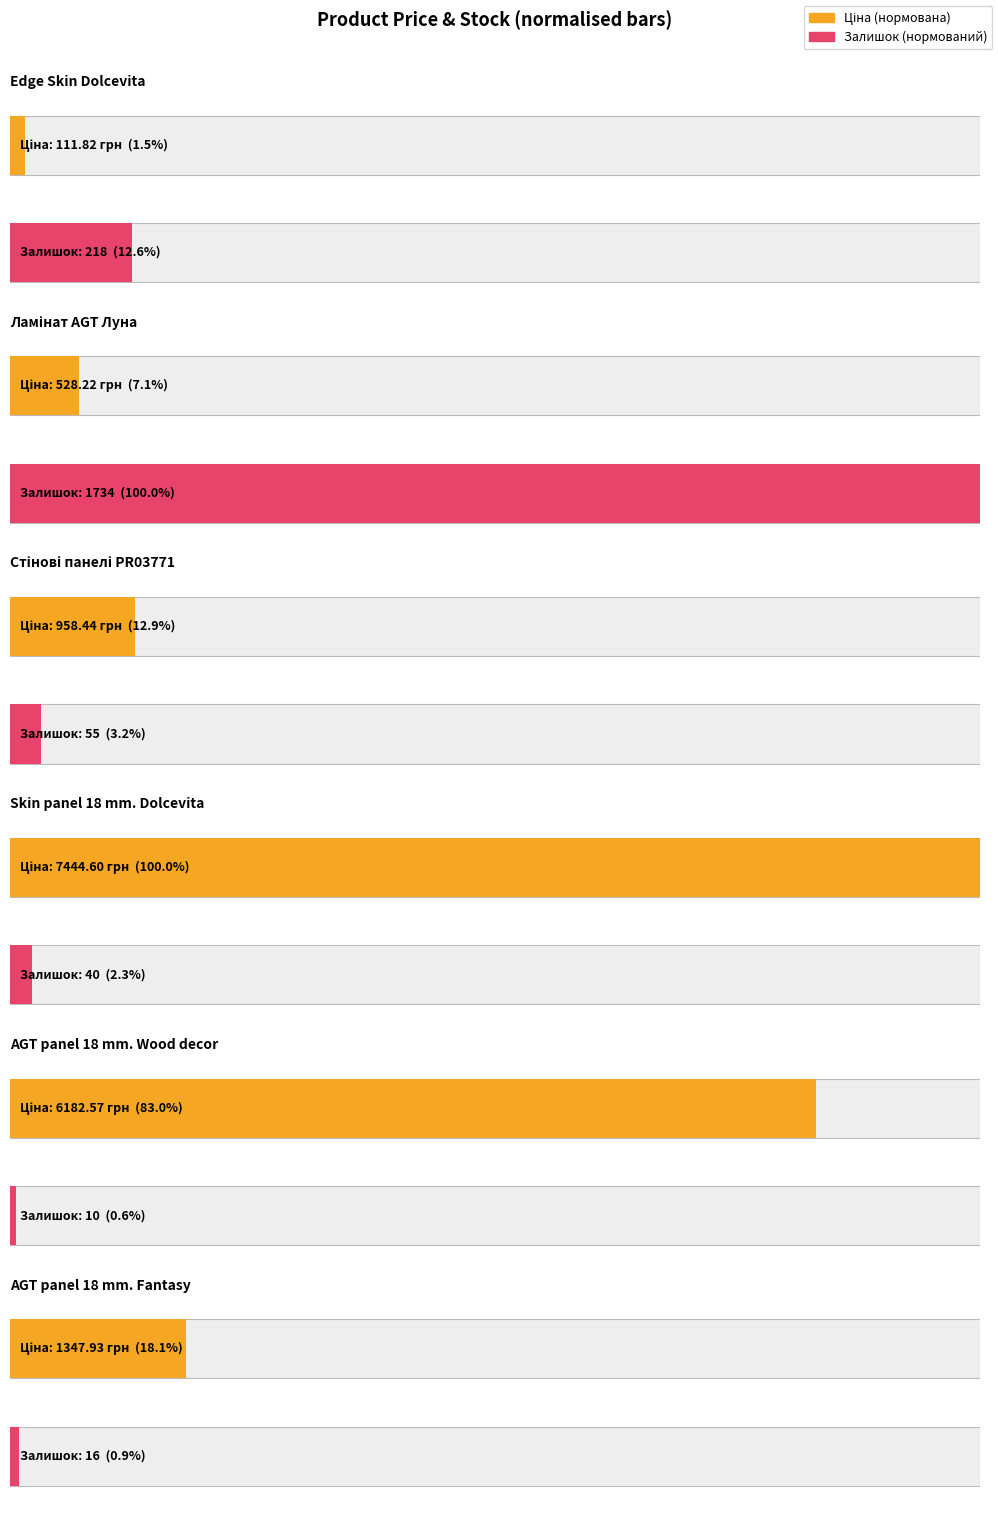

Is it true that Ціна equals 2391.5 at AGT panel 18 mm. Fantasy?

False